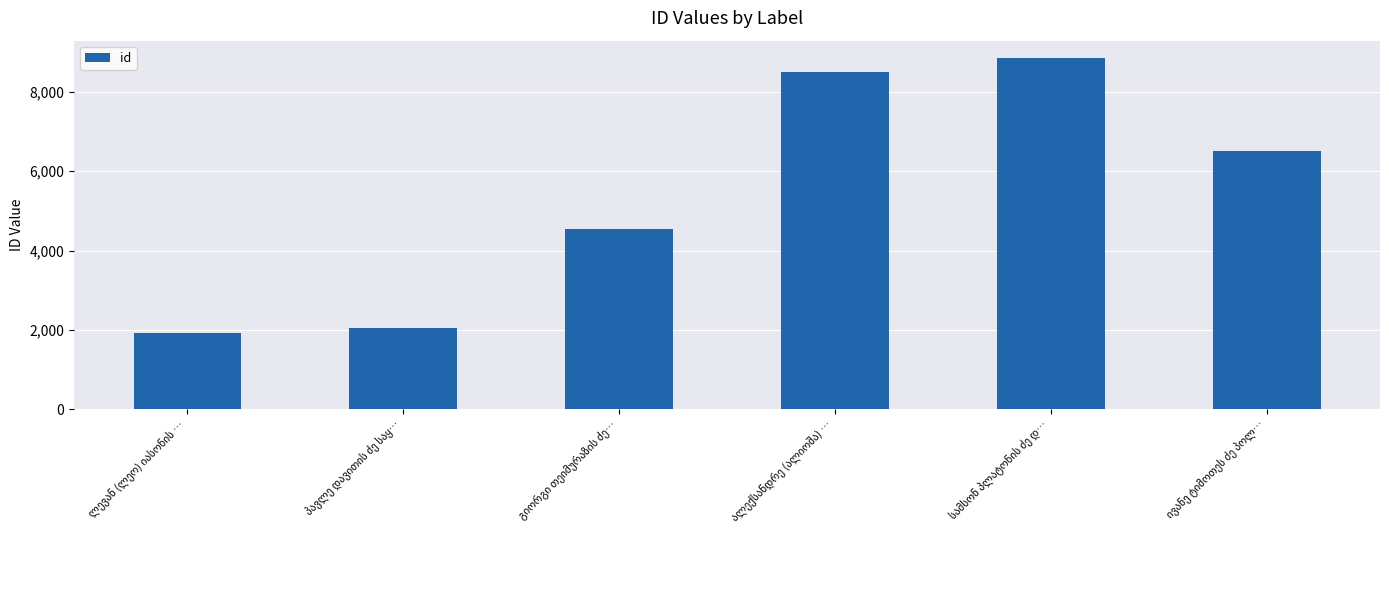

What is the value of the 1st bar from the left?

1911